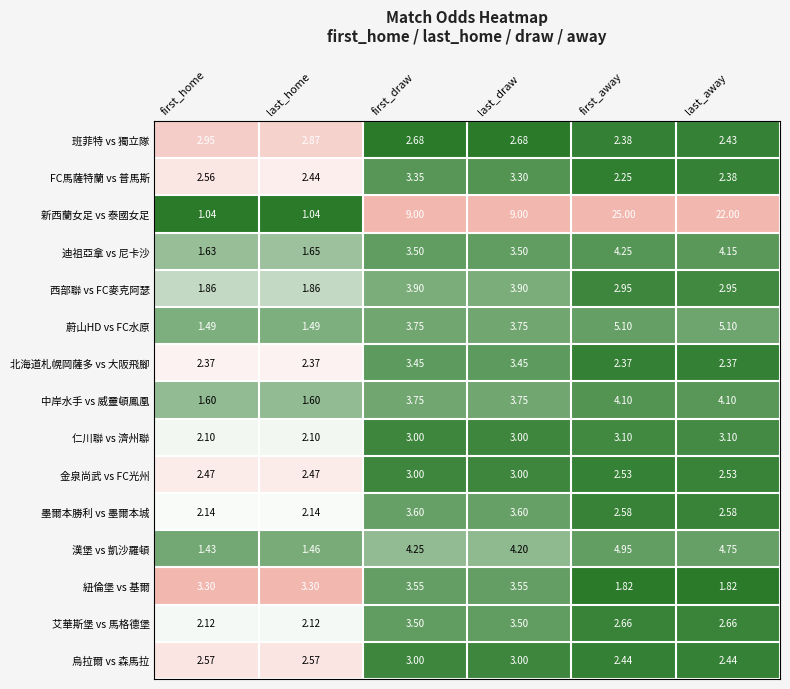

Which series has the widest spread of values?

新西蘭女足 vs 泰國女足